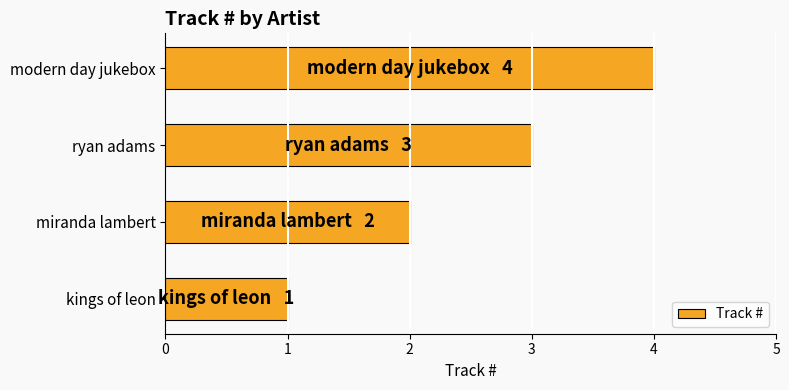

What is the maximum value shown in the chart?

4